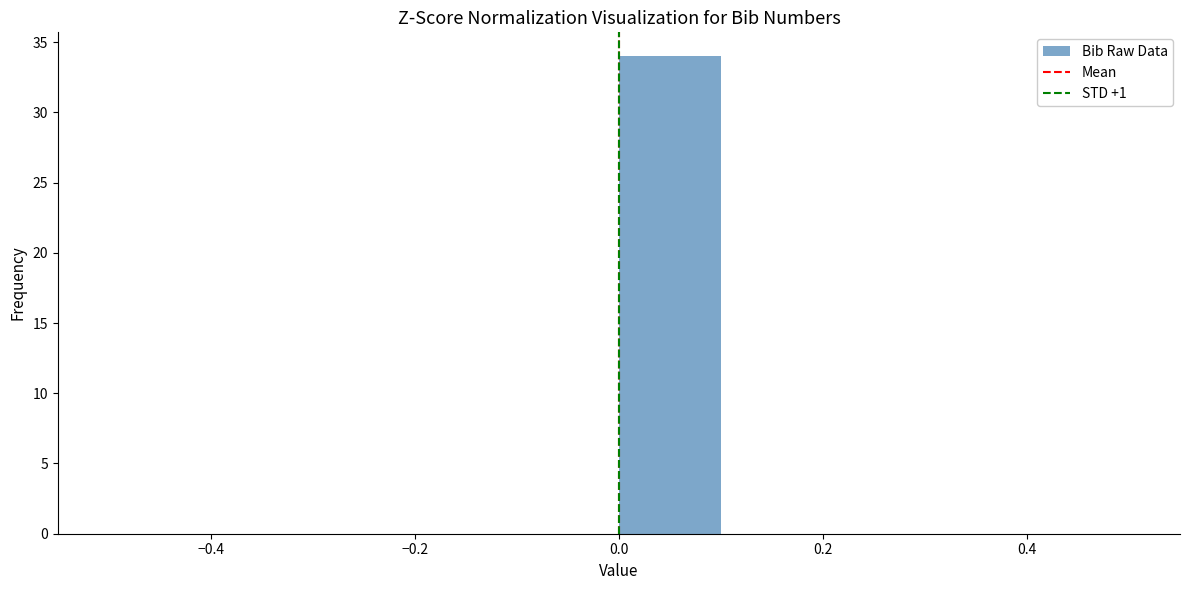

How tall is the bar that spans 0.0 to 0.1 on the x-axis? The values are not printed on the chart, so give them approximately, as read against the axis.

34